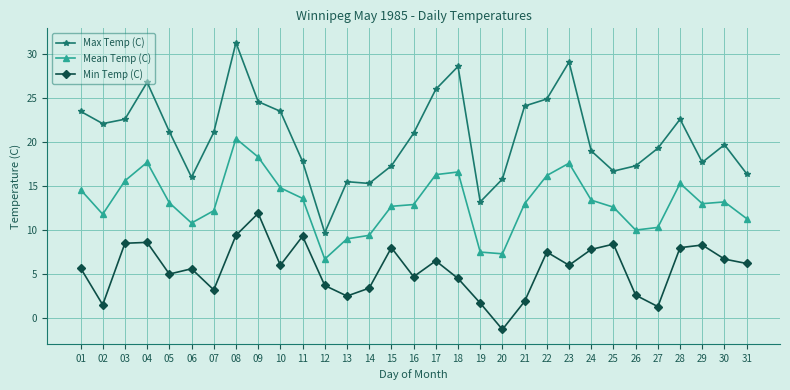

How many lines are shown in the chart?

3